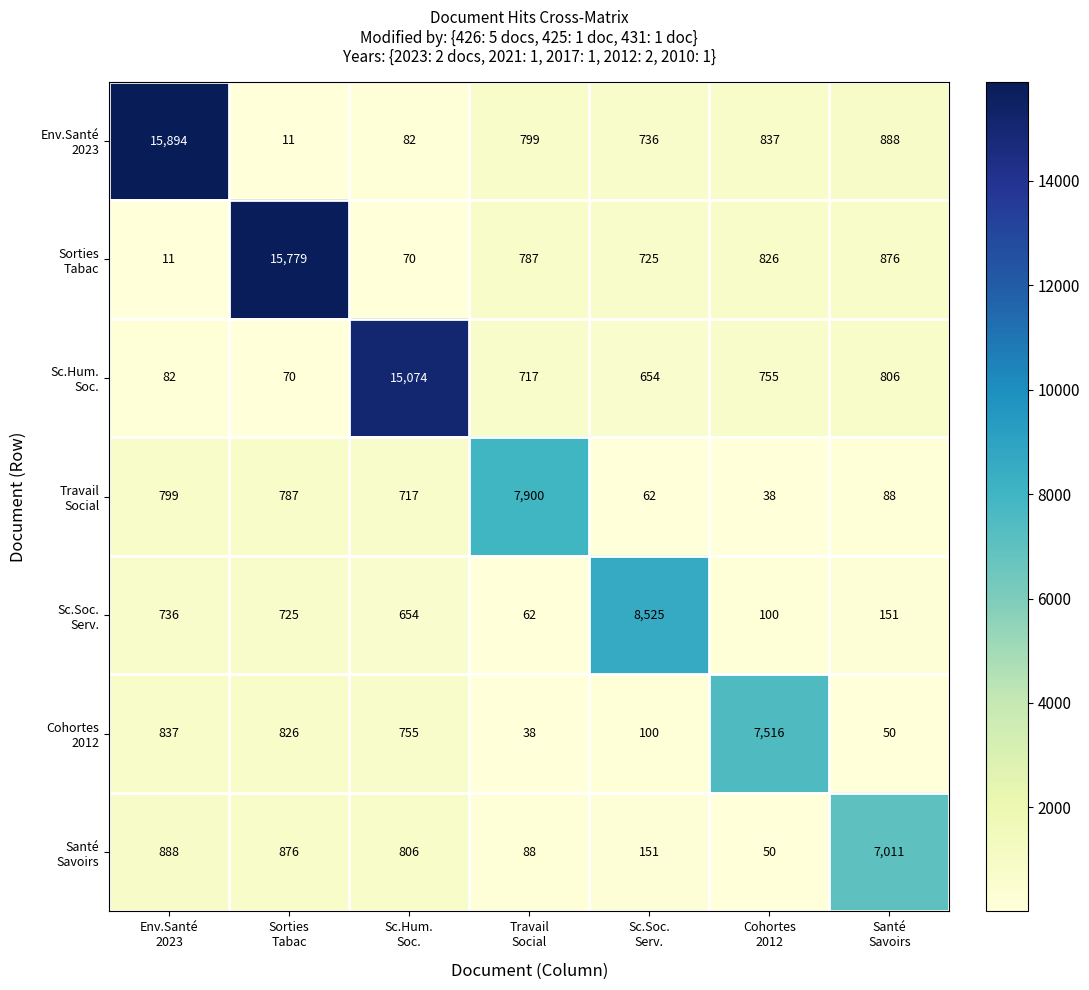

What is the minimum value shown in the chart?

11